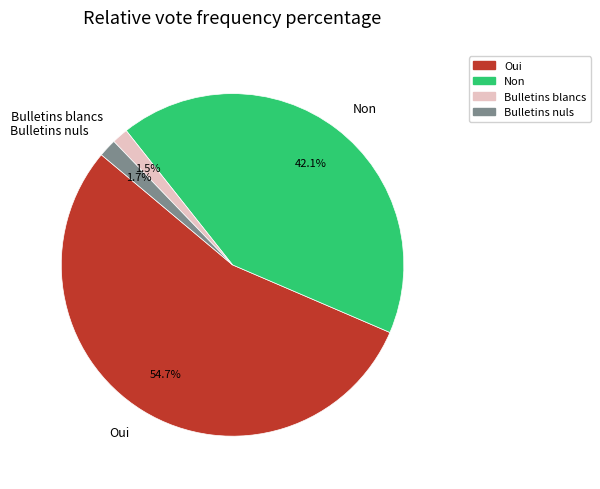

How many slices are in this pie chart?

4